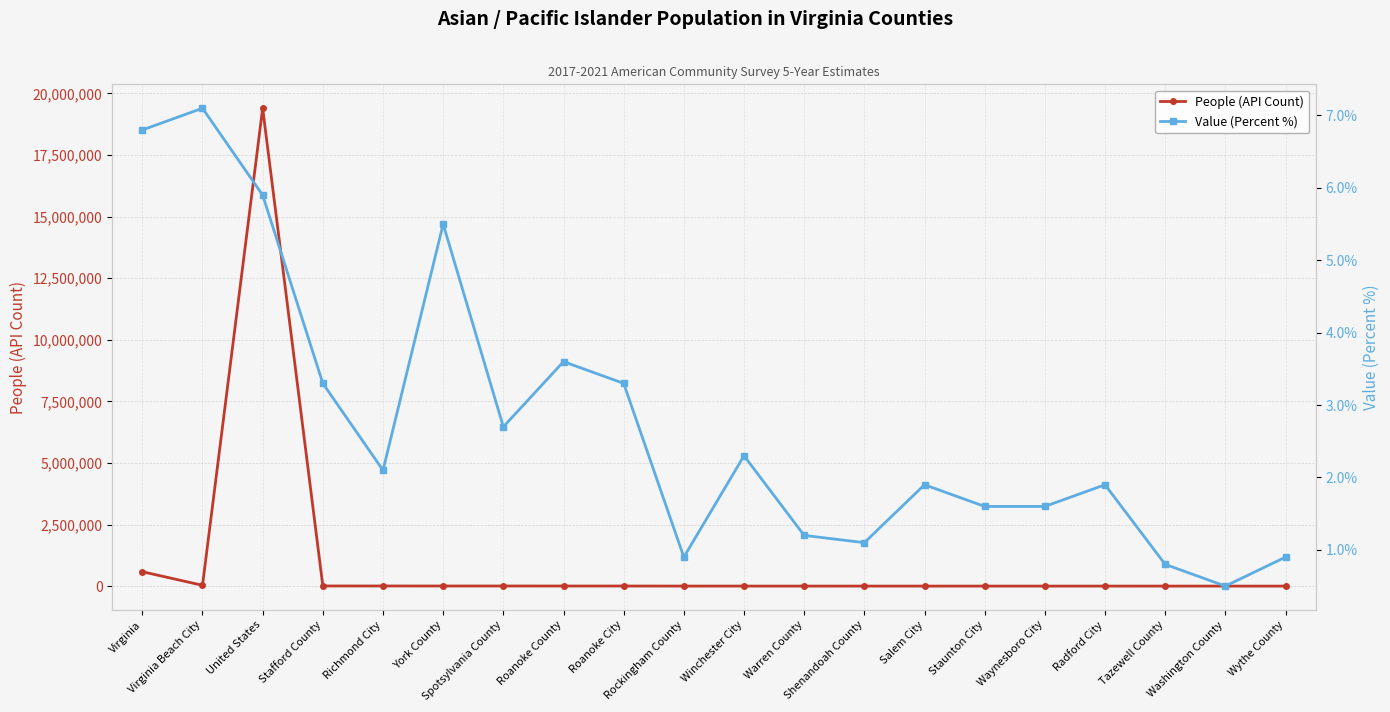

Does the chart display data point markers on the line(s)?

Yes